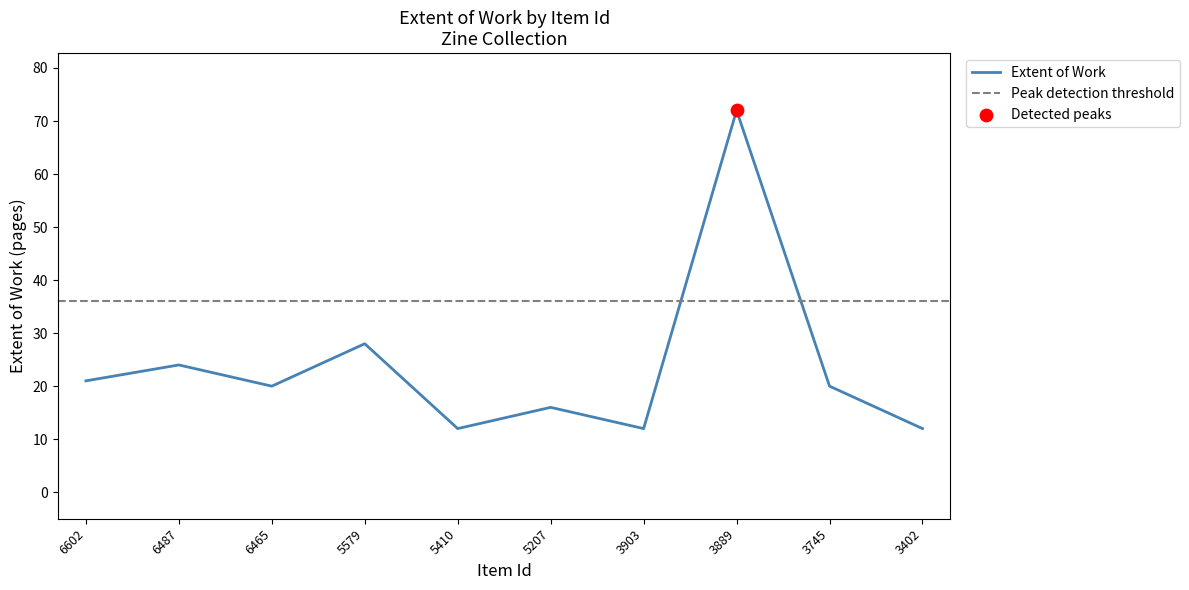

What is the ratio of the value at 5579 to the value at 6602?

1.3